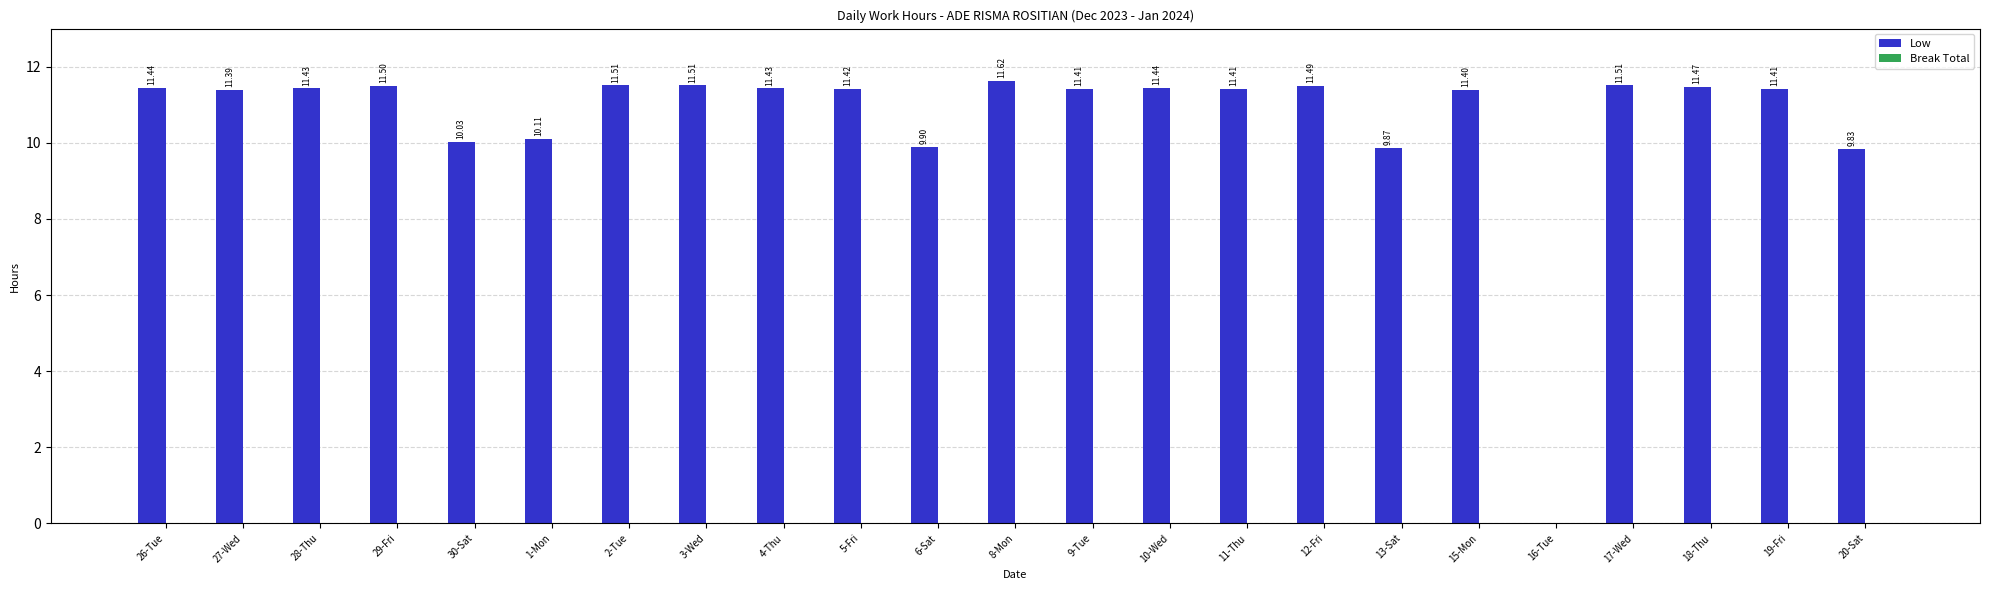

What is the sum of all values?

244.5